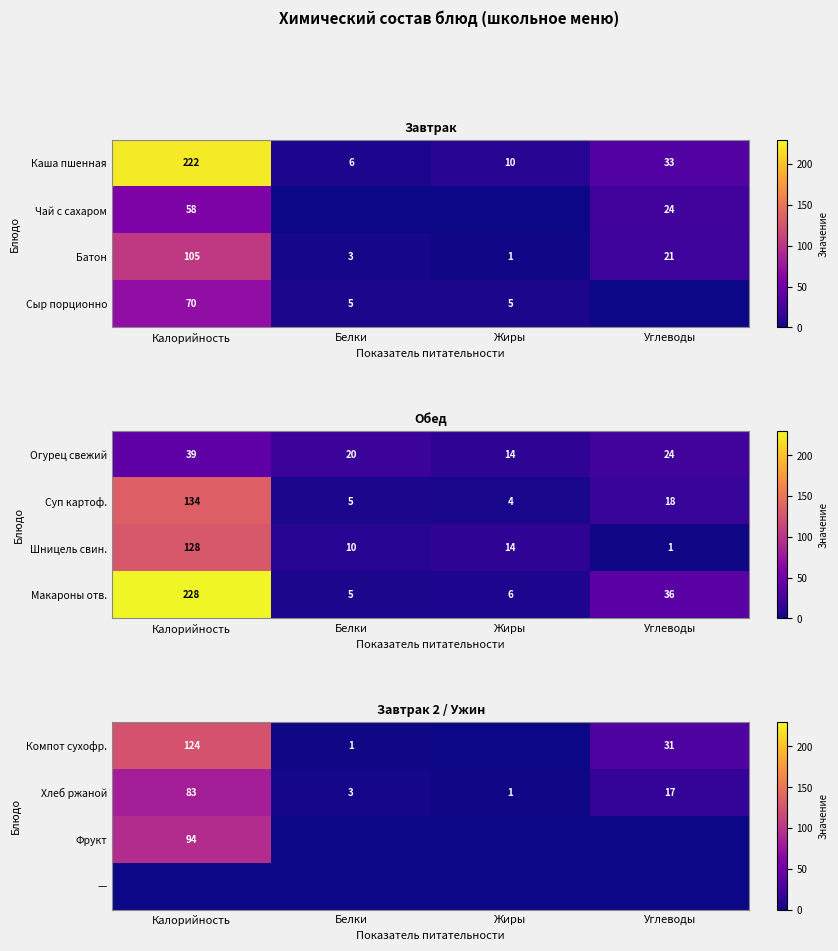

What is the sum of the Компот сухофр. values at Белки and Углеводы?

32